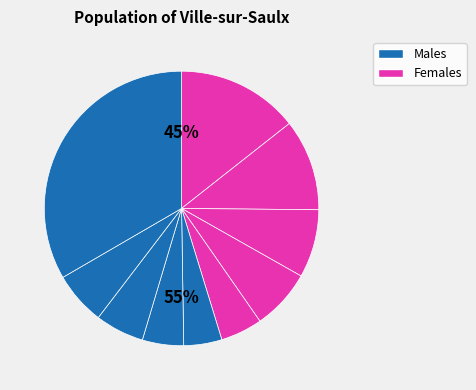

Does pct75 account for over 50% of the chart?

No